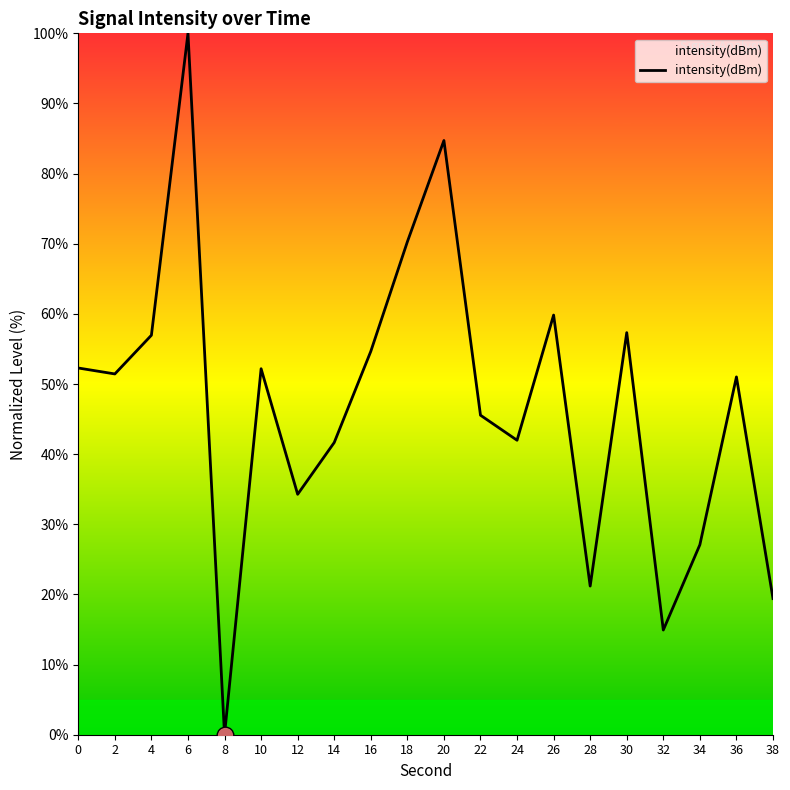

The chart shows a value of 51.0 at 36. True or false?

True